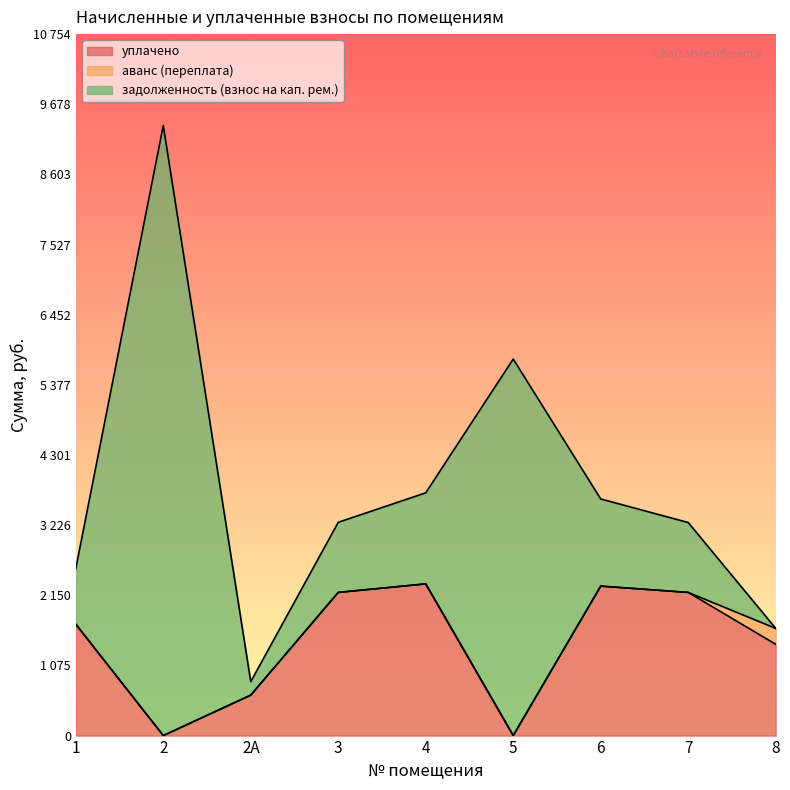

True or false: задолженность (взнос на кап. рем.) has a value of 853.9 at 1.

True